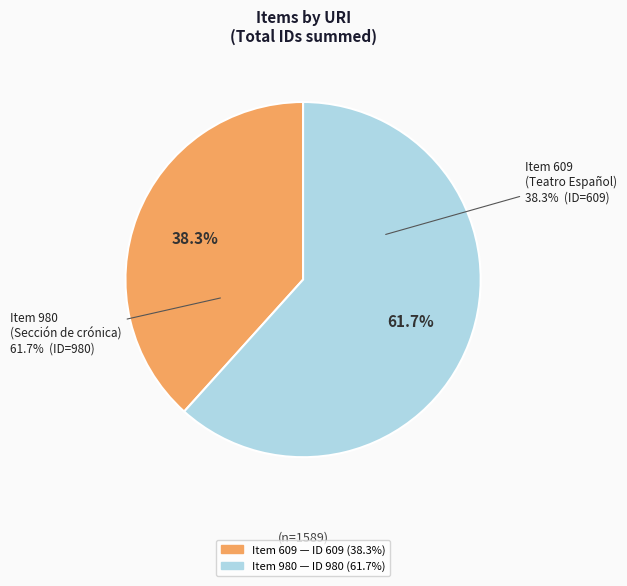

What is the majority slice?

https://donesmusiques.net/items/show/980